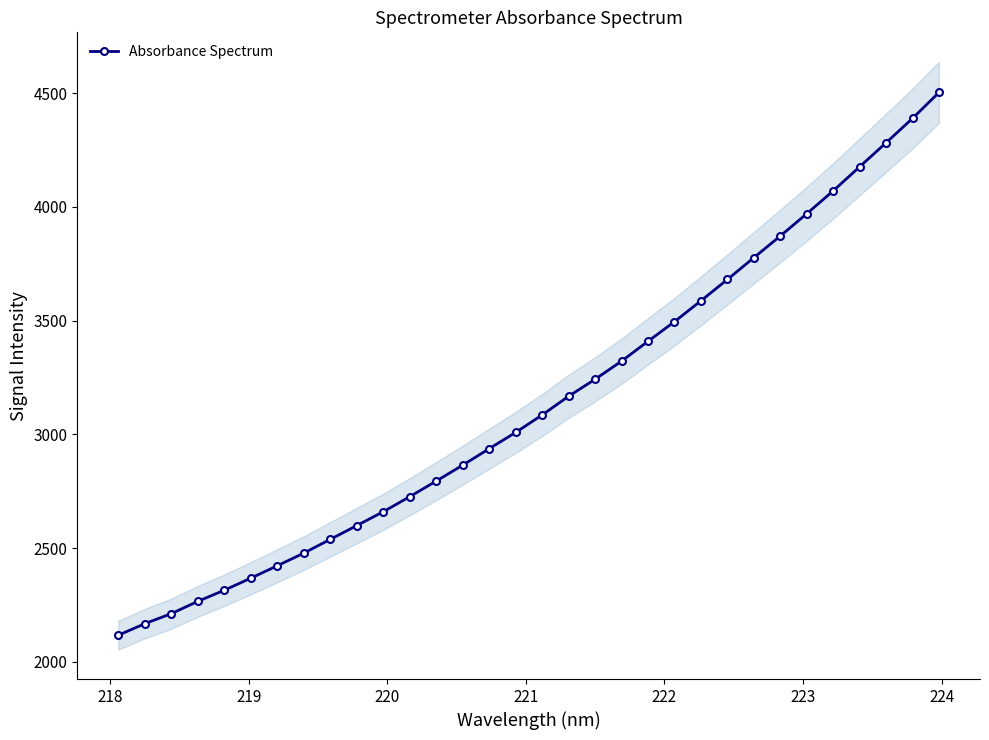

How many lines are shown in the chart?

1